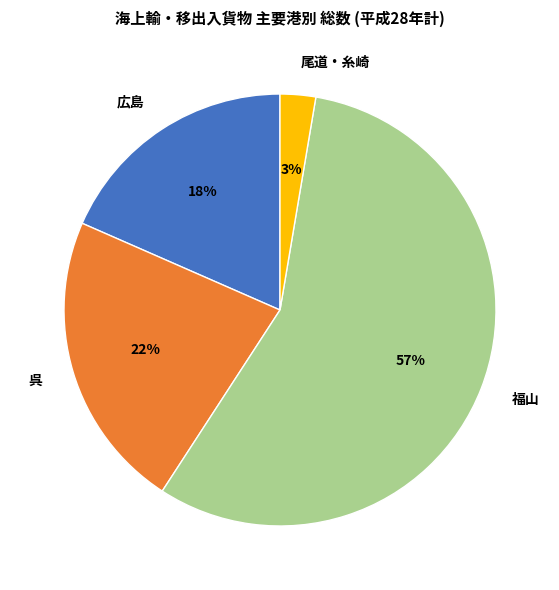

Which has a higher value, 広島 or 尾道・糸崎?

広島